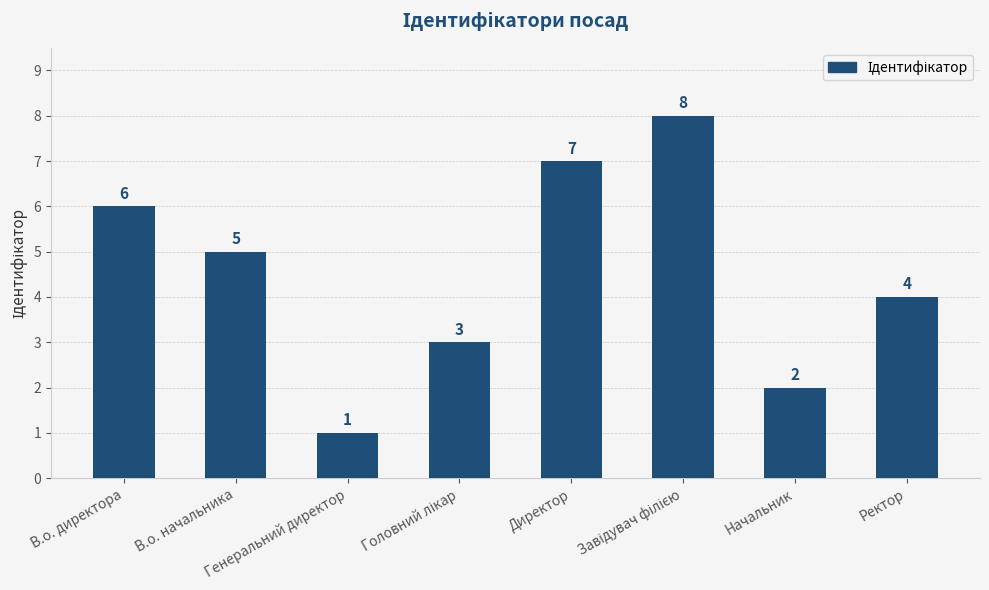

Is it true that the value at Директор is 3?

False